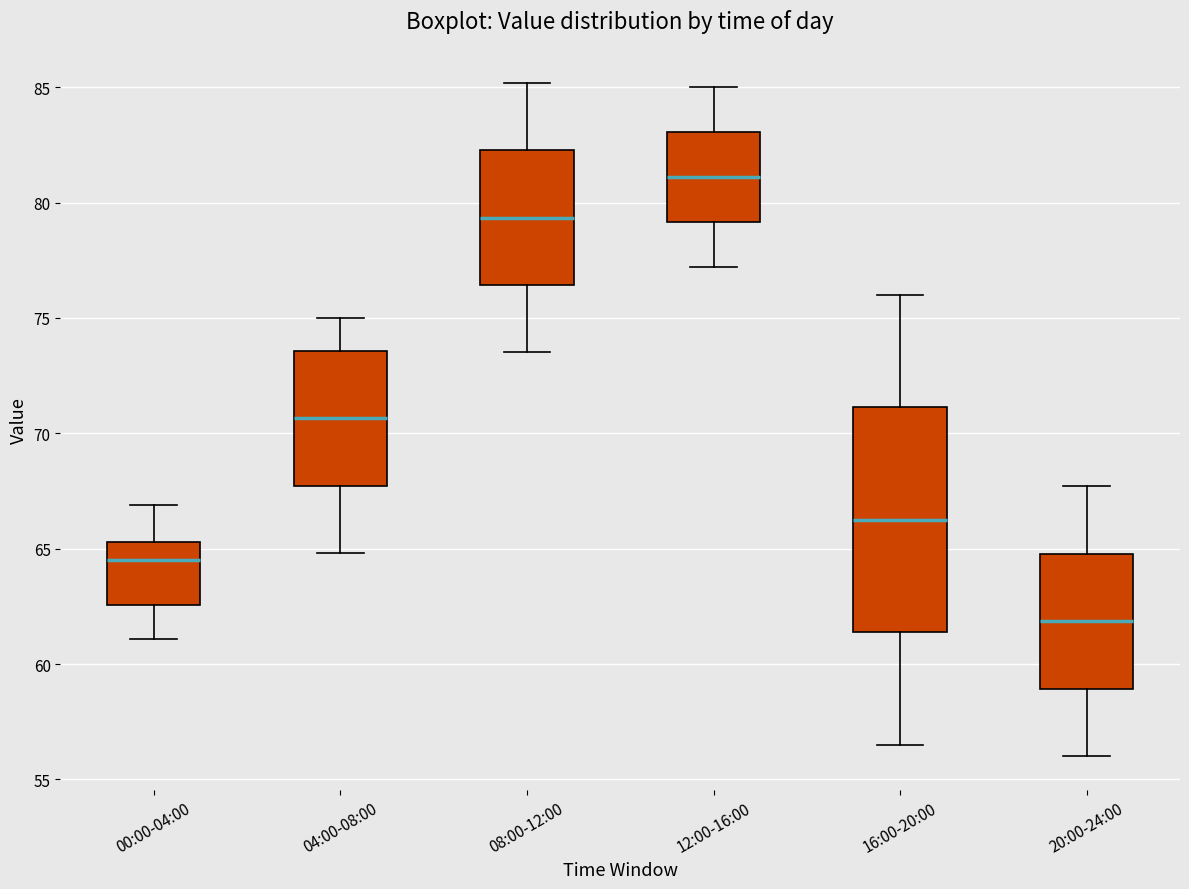

Where does the upper whisker of the box for 12:00-16:00 end on the y-axis? The values are not printed on the chart, so give them approximately, as read against the axis.

85.0